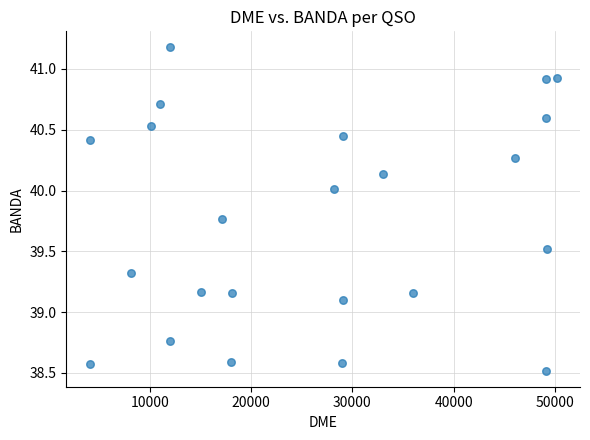

What Y value in the scatter plot is closest to 39?

39.1